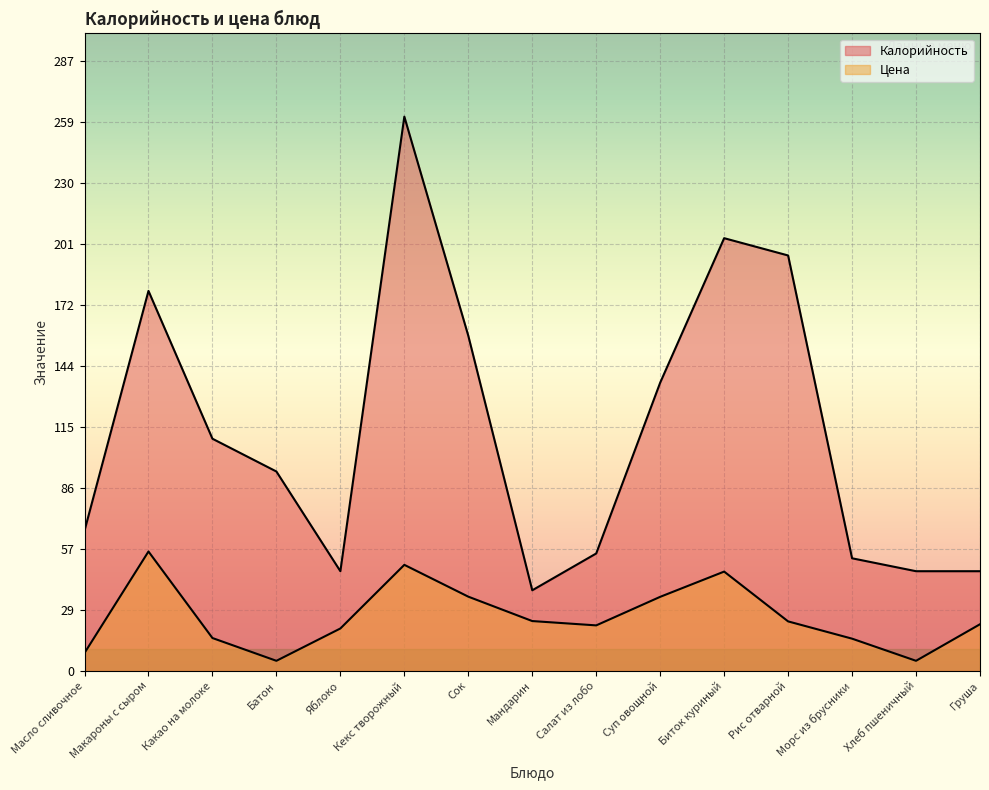

Reading left to right, what are all the values shown in this chart?

Калорийность: 66.1	179.1	109.5	94.0	47.0	261.3	158.0	38.0	55.4	135.9	204.0	195.8	53.1	47.0	47.0
Цена: 8.4	56.3	15.5	4.8	20.0	50.0	35.0	23.5	21.5	34.9	46.8	23.3	15.2	4.8	22.0